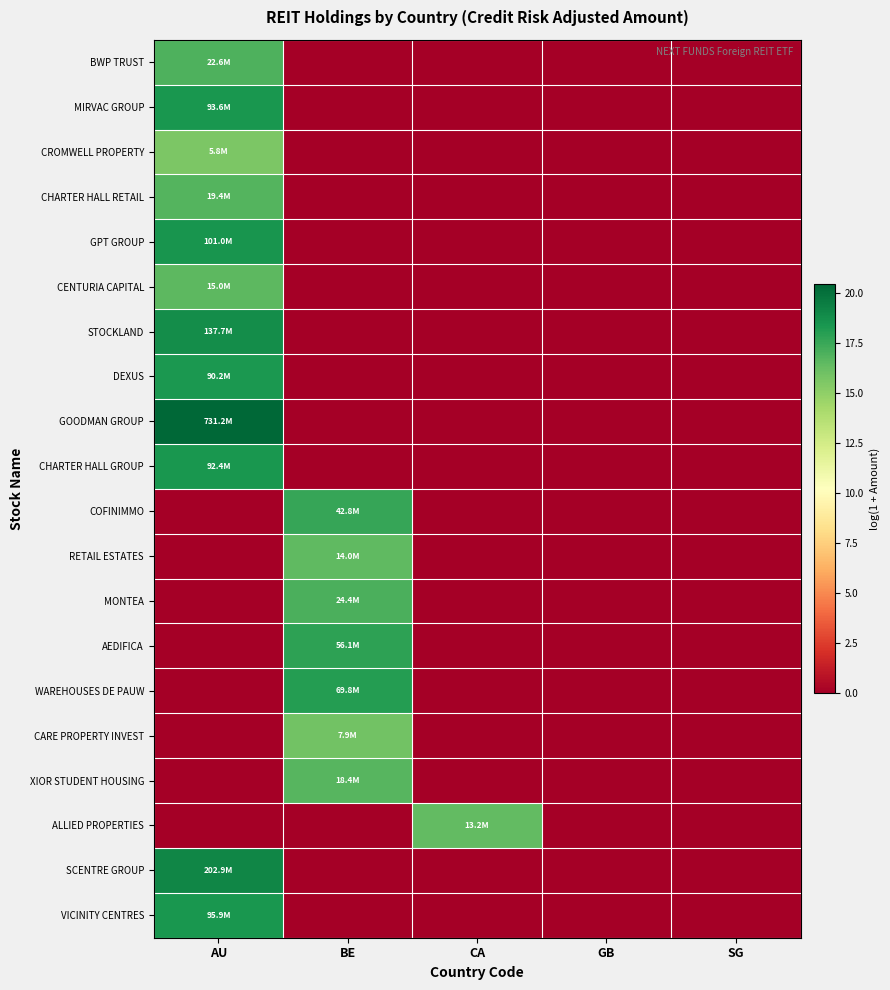

Reading left to right, list all the values displayed in this chart.

BWP TRUST: AU=16.9	BE=0.0	CA=0.0	GB=0.0	SG=0.0
MIRVAC GROUP: AU=18.4	BE=0.0	CA=0.0	GB=0.0	SG=0.0
CROMWELL PROPERTY: AU=15.6	BE=0.0	CA=0.0	GB=0.0	SG=0.0
CHARTER HALL RETAIL: AU=16.8	BE=0.0	CA=0.0	GB=0.0	SG=0.0
GPT GROUP: AU=18.4	BE=0.0	CA=0.0	GB=0.0	SG=0.0
CENTURIA CAPITAL: AU=16.5	BE=0.0	CA=0.0	GB=0.0	SG=0.0
STOCKLAND: AU=18.7	BE=0.0	CA=0.0	GB=0.0	SG=0.0
DEXUS: AU=18.3	BE=0.0	CA=0.0	GB=0.0	SG=0.0
GOODMAN GROUP: AU=20.4	BE=0.0	CA=0.0	GB=0.0	SG=0.0
CHARTER HALL GROUP: AU=18.3	BE=0.0	CA=0.0	GB=0.0	SG=0.0
COFINIMMO: AU=0.0	BE=17.6	CA=0.0	GB=0.0	SG=0.0
RETAIL ESTATES: AU=0.0	BE=16.5	CA=0.0	GB=0.0	SG=0.0
MONTEA: AU=0.0	BE=17.0	CA=0.0	GB=0.0	SG=0.0
AEDIFICA: AU=0.0	BE=17.8	CA=0.0	GB=0.0	SG=0.0
WAREHOUSES DE PAUW: AU=0.0	BE=18.1	CA=0.0	GB=0.0	SG=0.0
CARE PROPERTY INVEST: AU=0.0	BE=15.9	CA=0.0	GB=0.0	SG=0.0
XIOR STUDENT HOUSING: AU=0.0	BE=16.7	CA=0.0	GB=0.0	SG=0.0
ALLIED PROPERTIES: AU=0.0	BE=0.0	CA=16.4	GB=0.0	SG=0.0
SCENTRE GROUP: AU=19.1	BE=0.0	CA=0.0	GB=0.0	SG=0.0
VICINITY CENTRES: AU=18.4	BE=0.0	CA=0.0	GB=0.0	SG=0.0